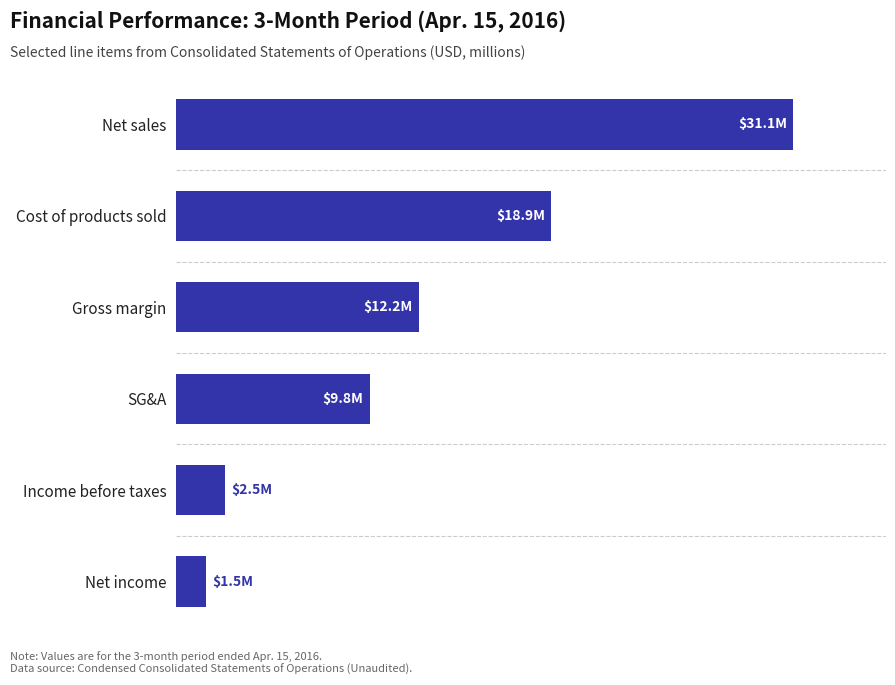

What is the sum of all values?

76.0